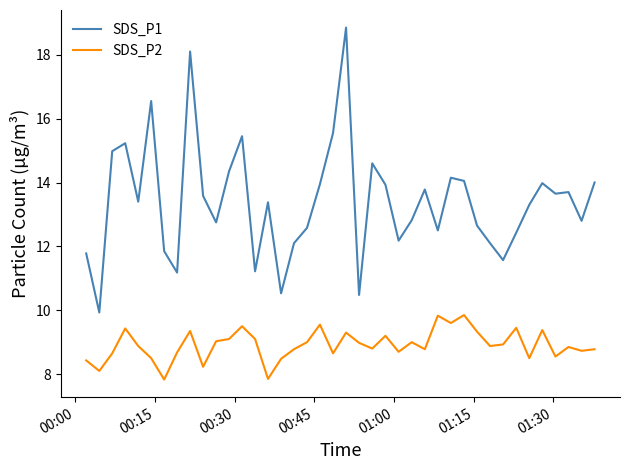

What is the greatest value displayed?

18.9